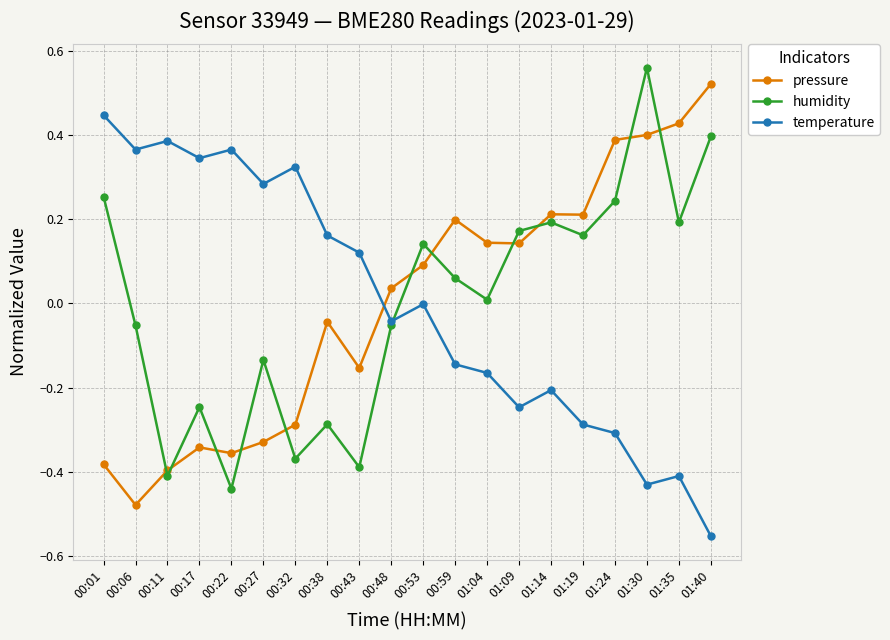

How many lines are shown in the chart?

3